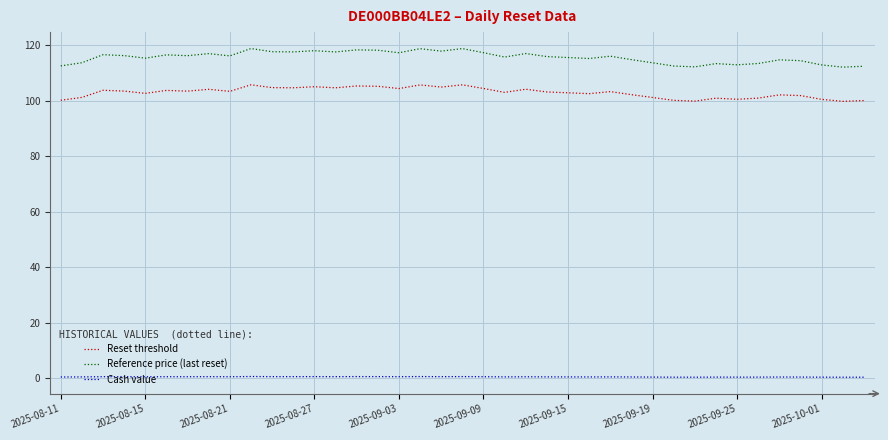

Which series has the largest range (max minus min)?

Reference price (last reset)